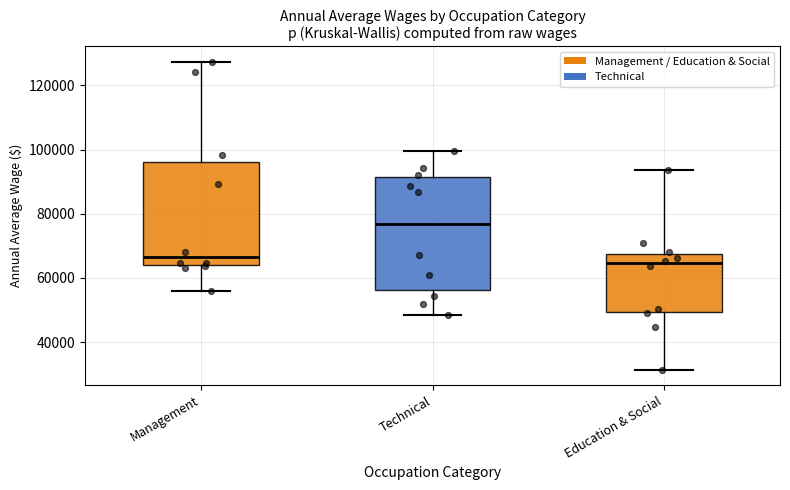

Reading left to right, transcribe this box plot: for each box, give where its median line is, the range the box spans, and where its two whiskers end, as read against the y-axis. The values are not printed on the chart, so give them approximately, as read against the axis.

Management: median 66000, box 64000 to 96000, whiskers 56000 to 128000
Technical: median 76000, box 56000 to 92000, whiskers 48000 to 100000
Education & Social: median 64000, box 50000 to 68000, whiskers 32000 to 94000